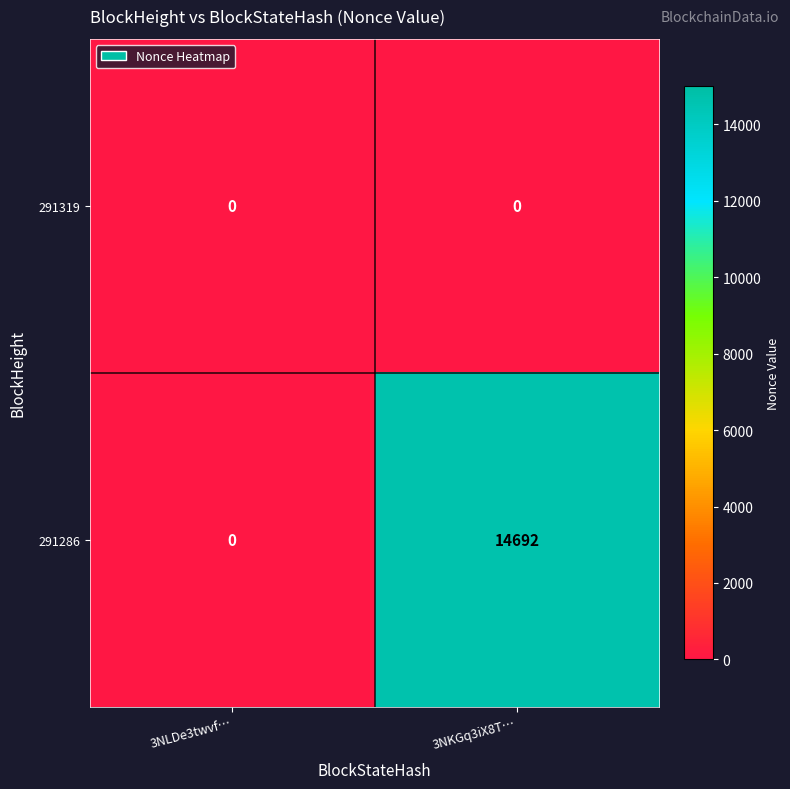

Reading right to left, transcribe all the data shown in this chart.

291319: 0	0
291286: 14692	0